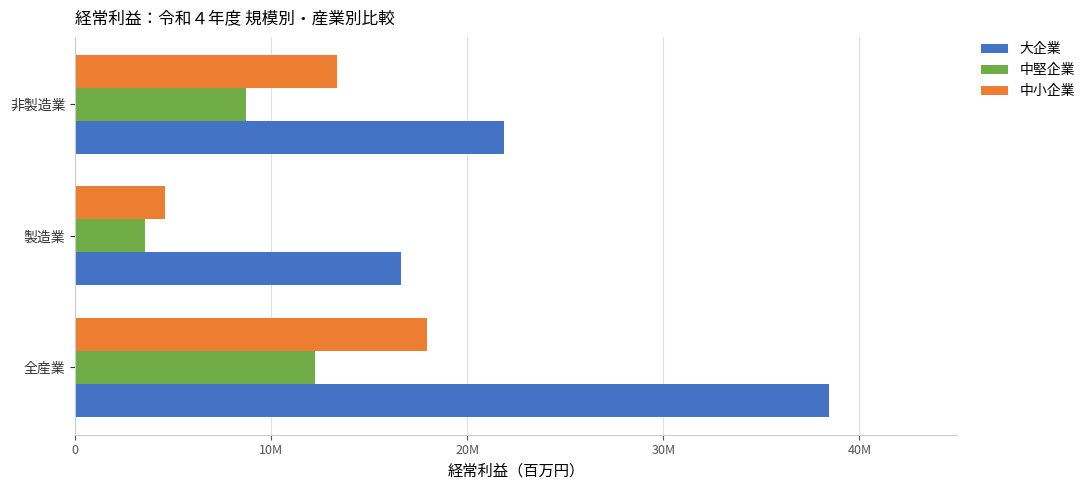

How many 中小企業 values are between 4588136 and 17941546?

3